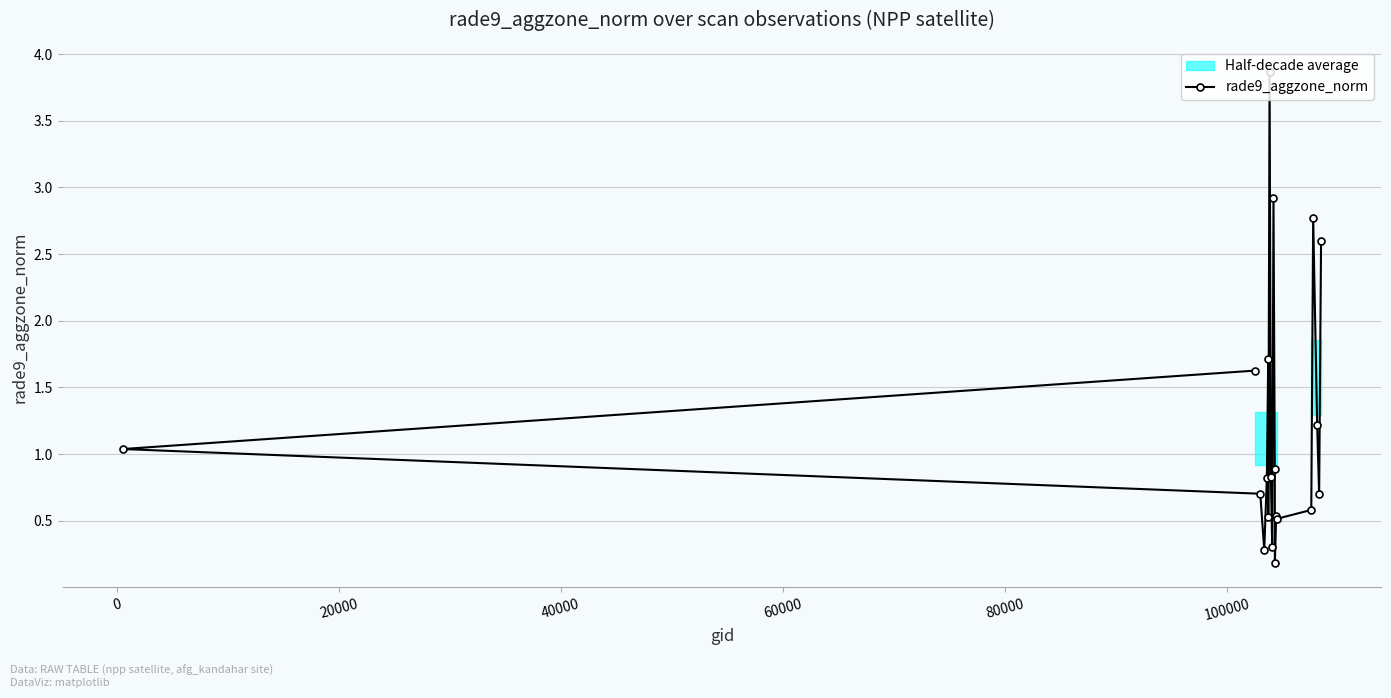

What is the maximum value for rade9_aggzone_norm?

3.9